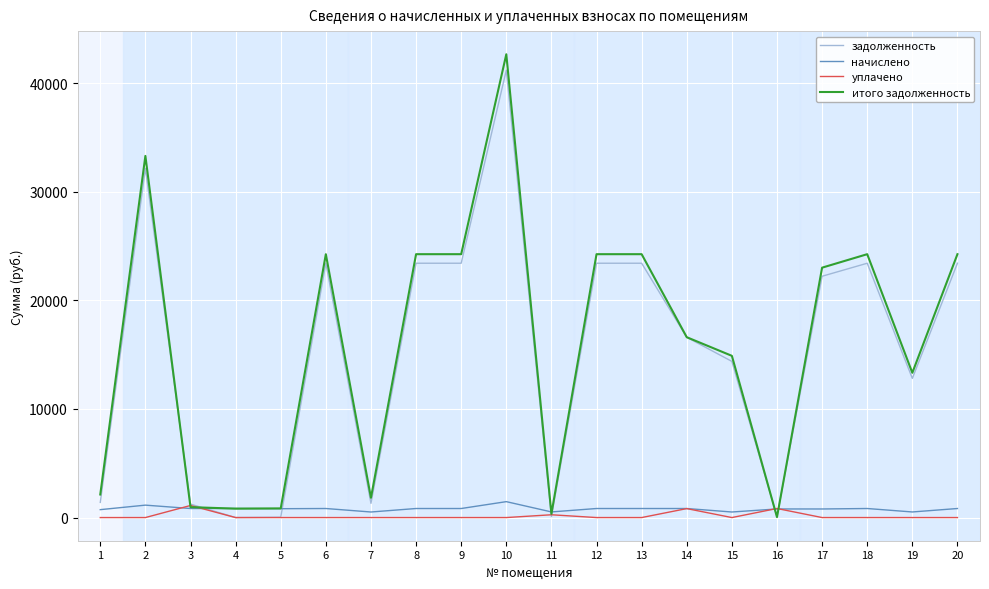

Is the value of начислено at 15 greater than the value of итого задолженность at 6?

No